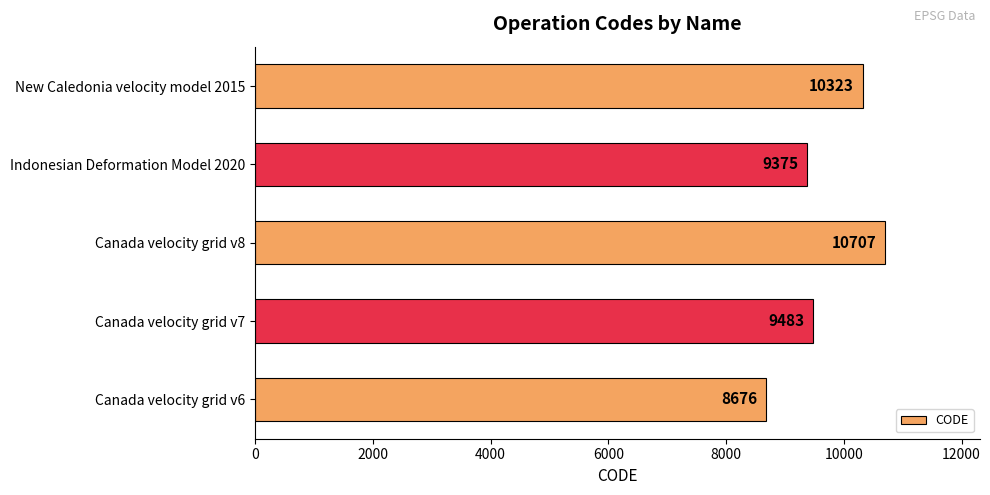

Where is the data nearest to the value 9691?

Canada velocity grid v7